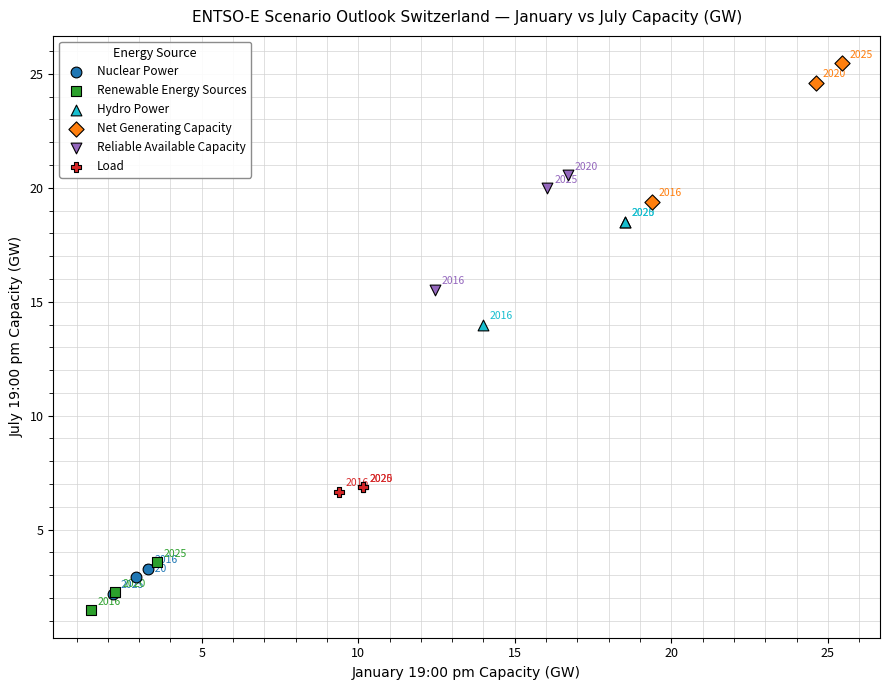

Which series has the largest Y range (max minus min)?

Net Generating Capacity